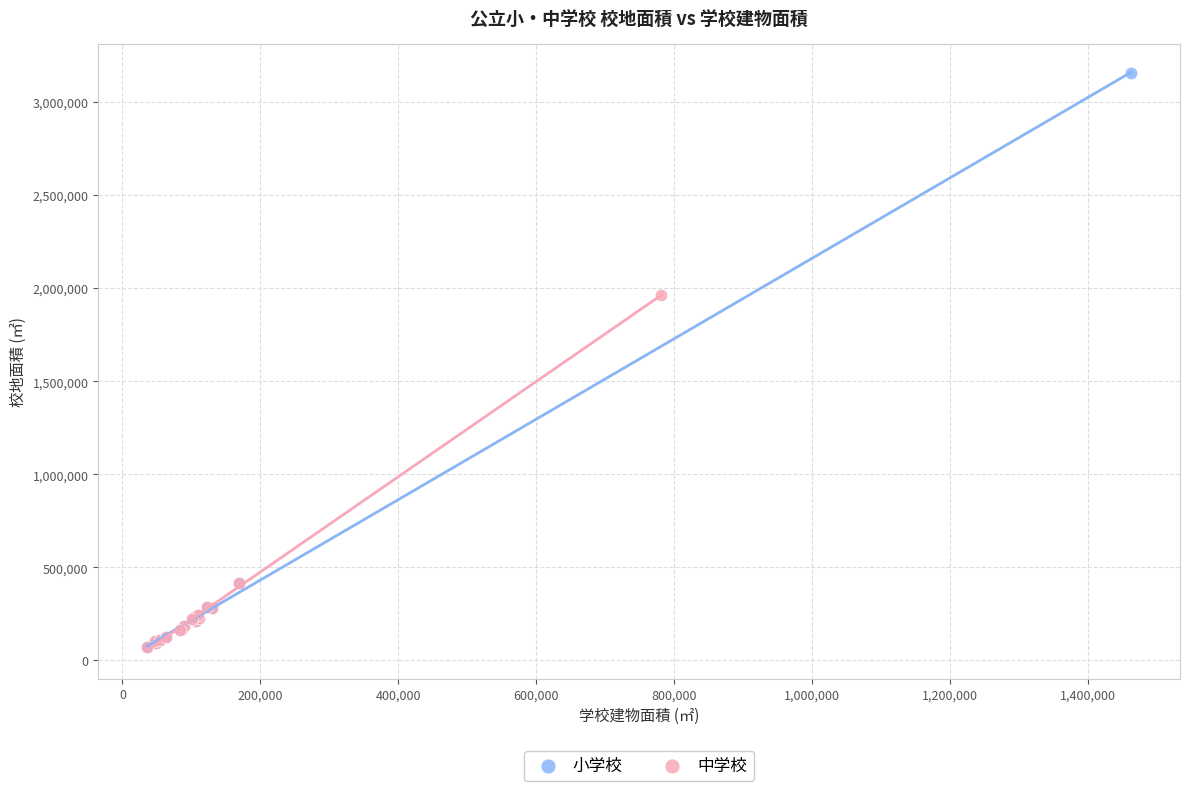

Which series has the largest Y range (max minus min)?

小学校